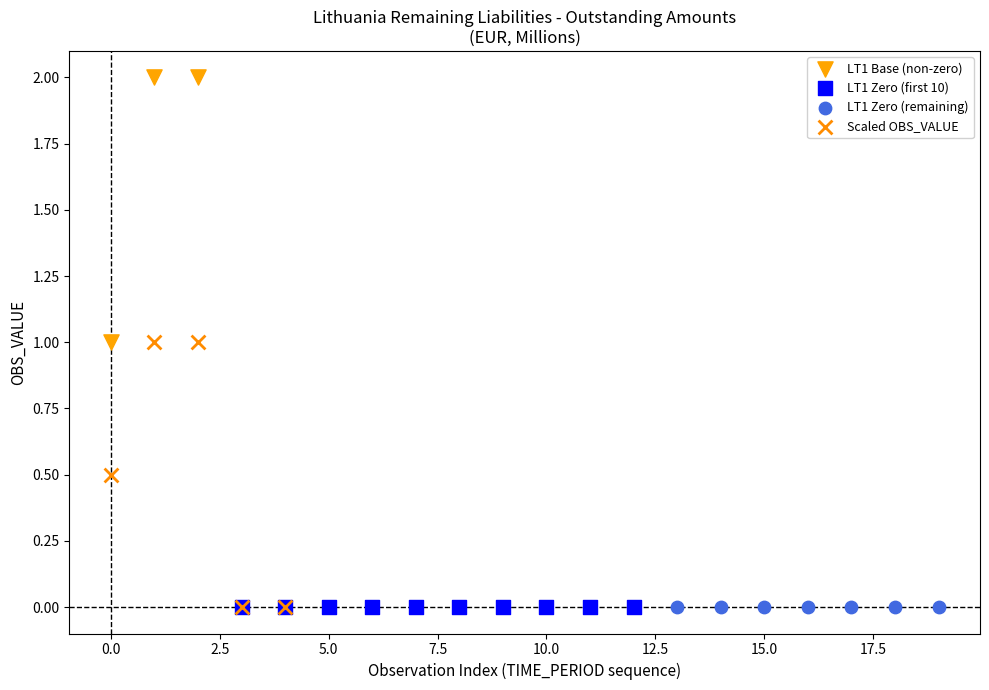

Which series reaches the maximum Y coordinate?

LT1 Base (non-zero)